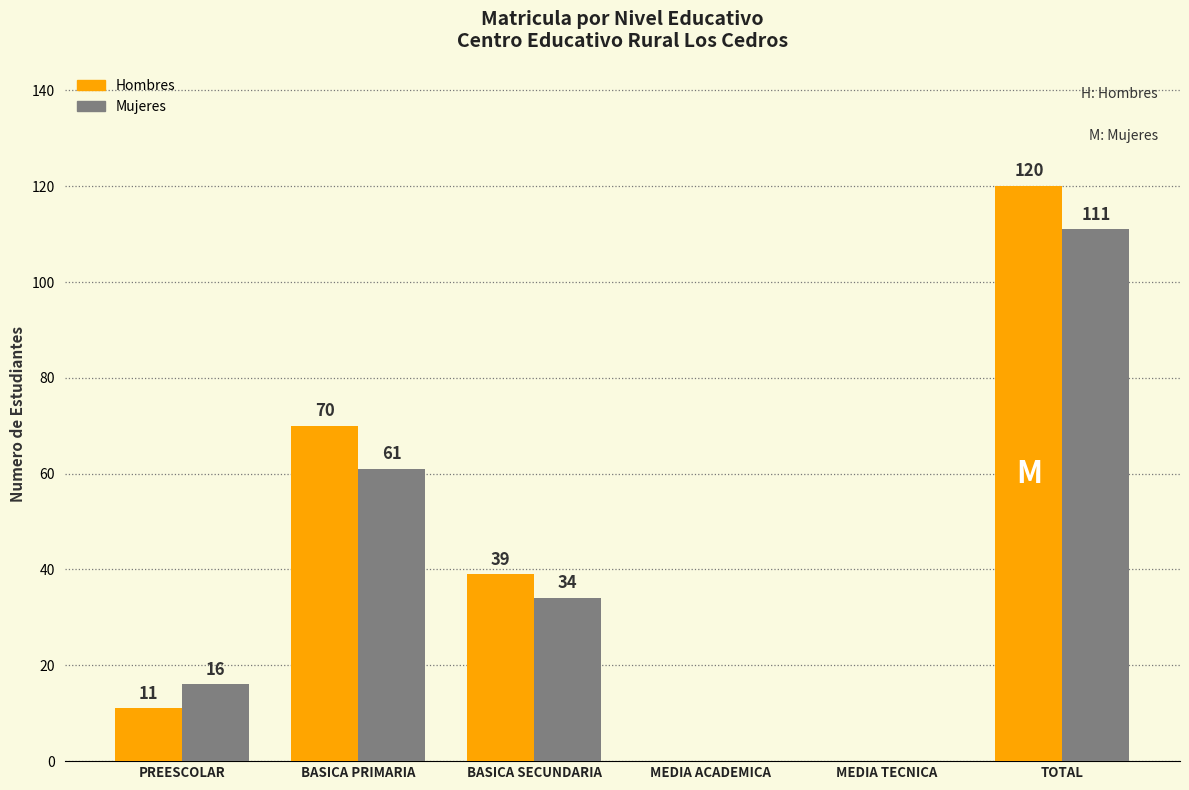

At which category is the sum across all series the highest?

TOTAL